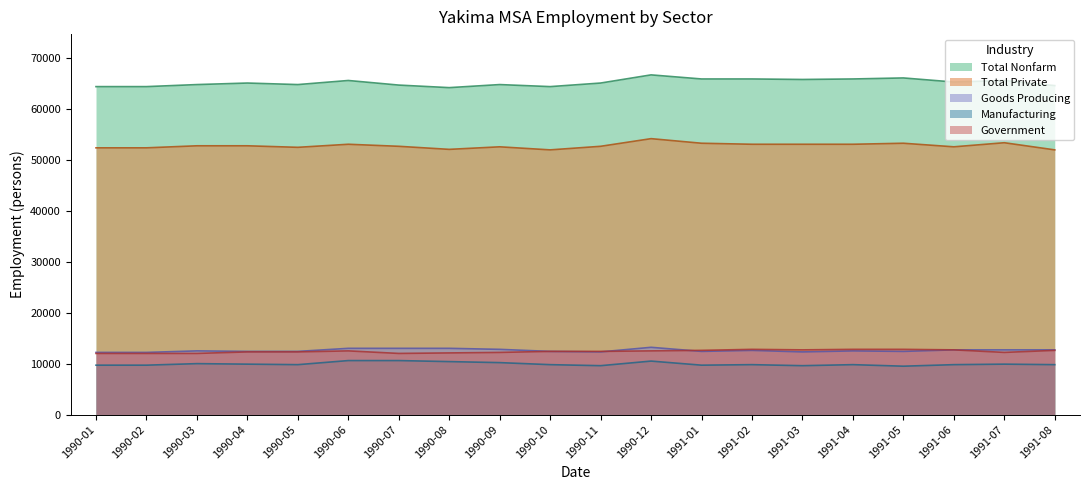

What is the label of the 18th point from the right?

1990-03